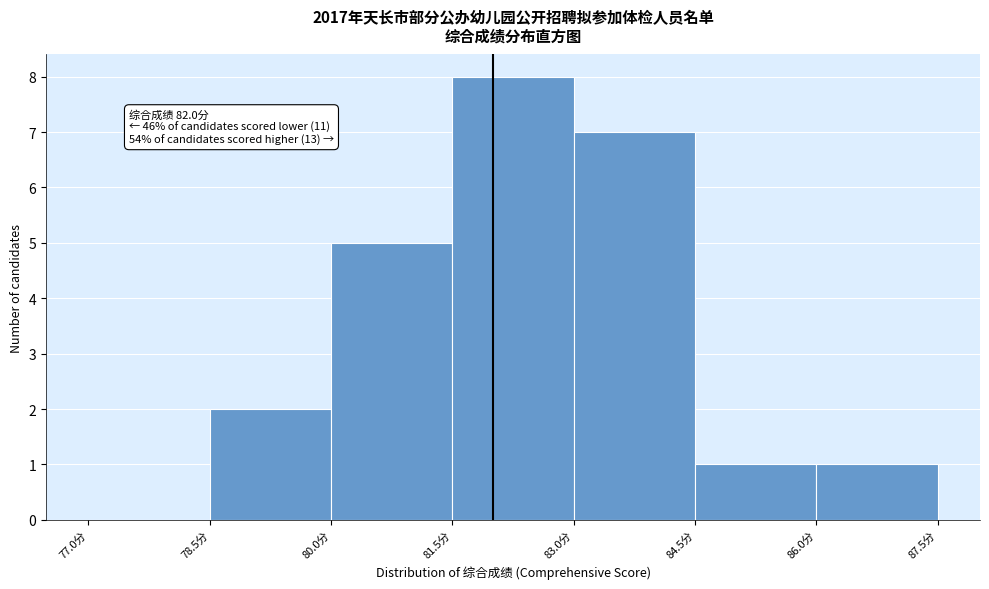

Which range on the x-axis has the tallest bar?

81.5 to 83.0